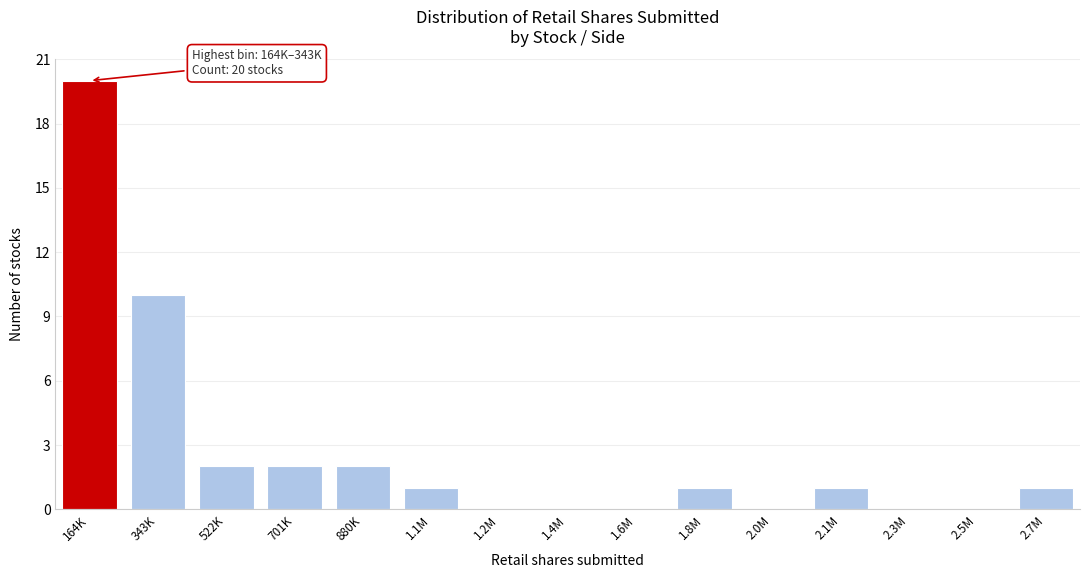

Reading left to right, extract all data points from this chart.

164K=20	343K=10	522K=2	701K=2	880K=2	1.1M=1	1.2M=0	1.4M=0	1.6M=0	1.8M=1	2.0M=0	2.1M=1	2.3M=0	2.5M=0	2.7M=1